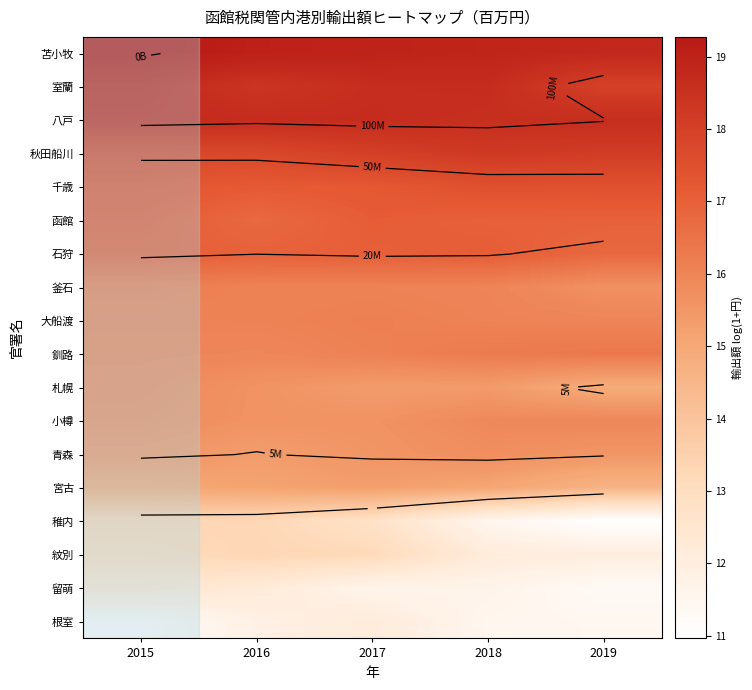

At how many categories does at least one series exceed 17?

5